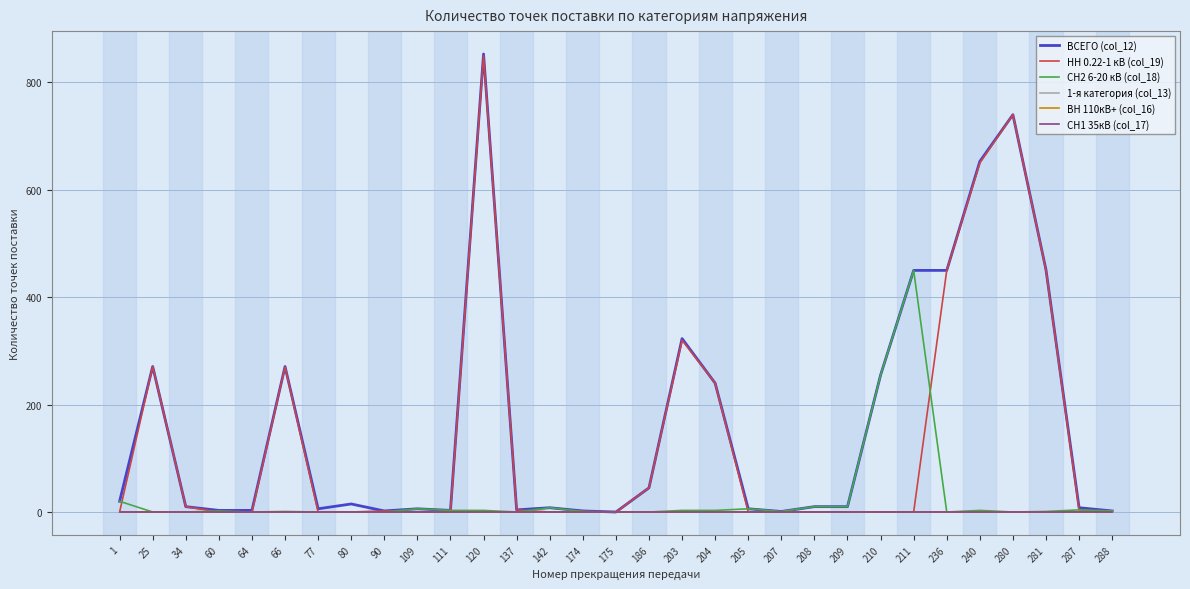

Does the chart have visible grid lines?

Yes